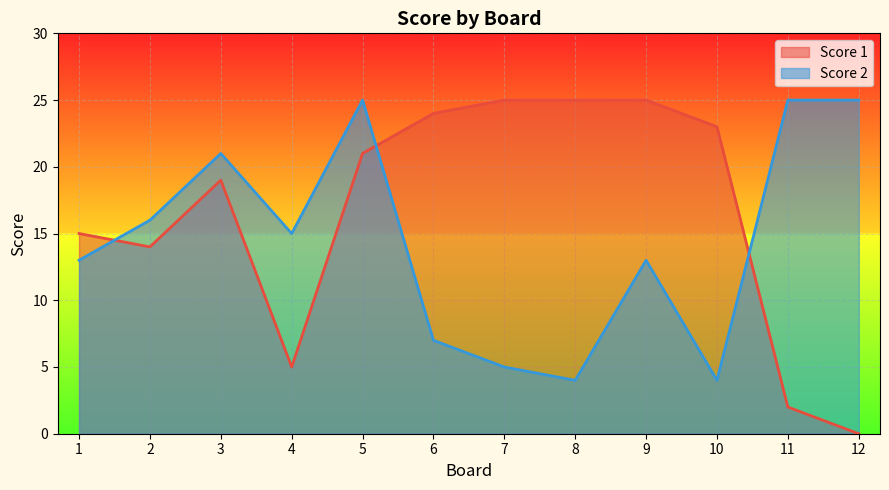

How many categories are shown in the chart?

12